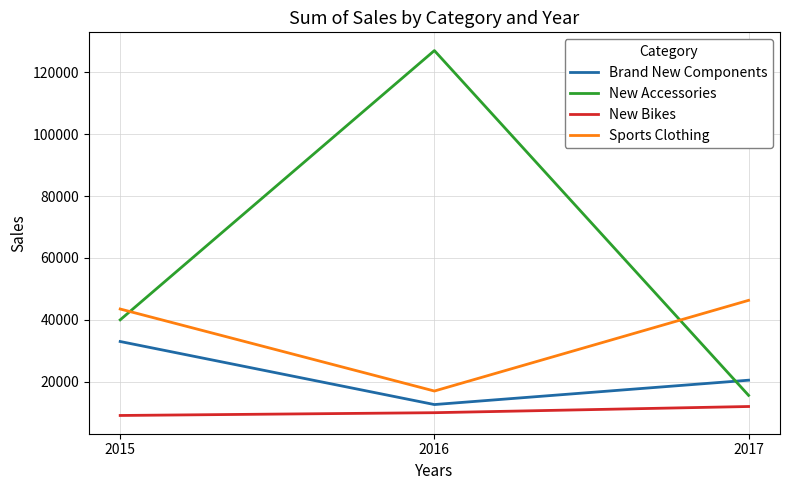

Is the value of New Bikes at 2015 greater than the value of Brand New Components at 2016?

No